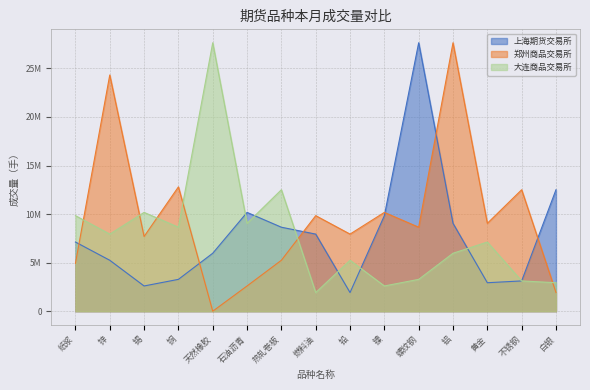

What is the lowest value of the 大连商品交易所 series?

1925160